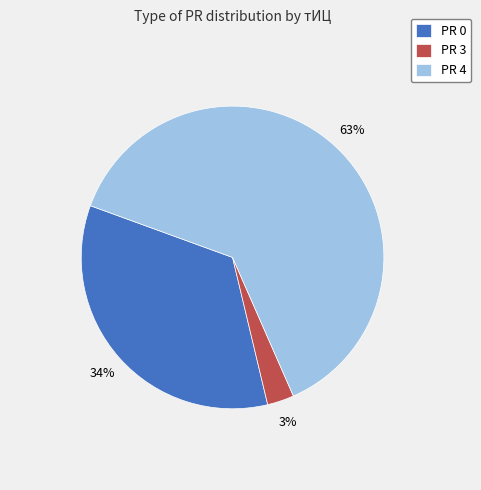

To the nearest percent, what portion does PR 4 represent?

63%